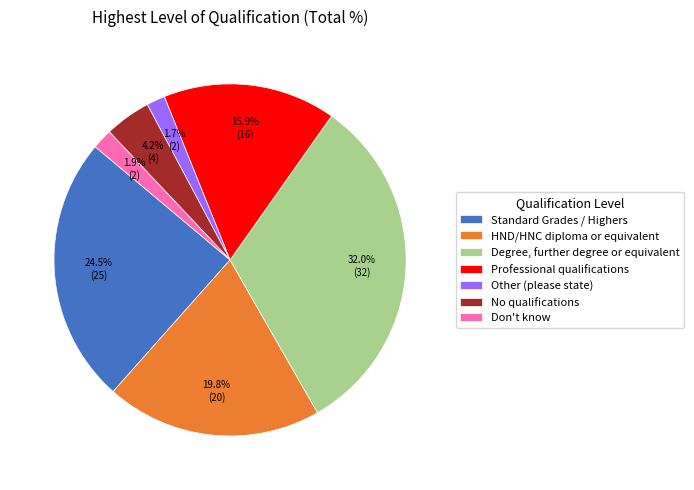

To the nearest percent, what is the combined percentage of Other (please state) and Don't know?

4%